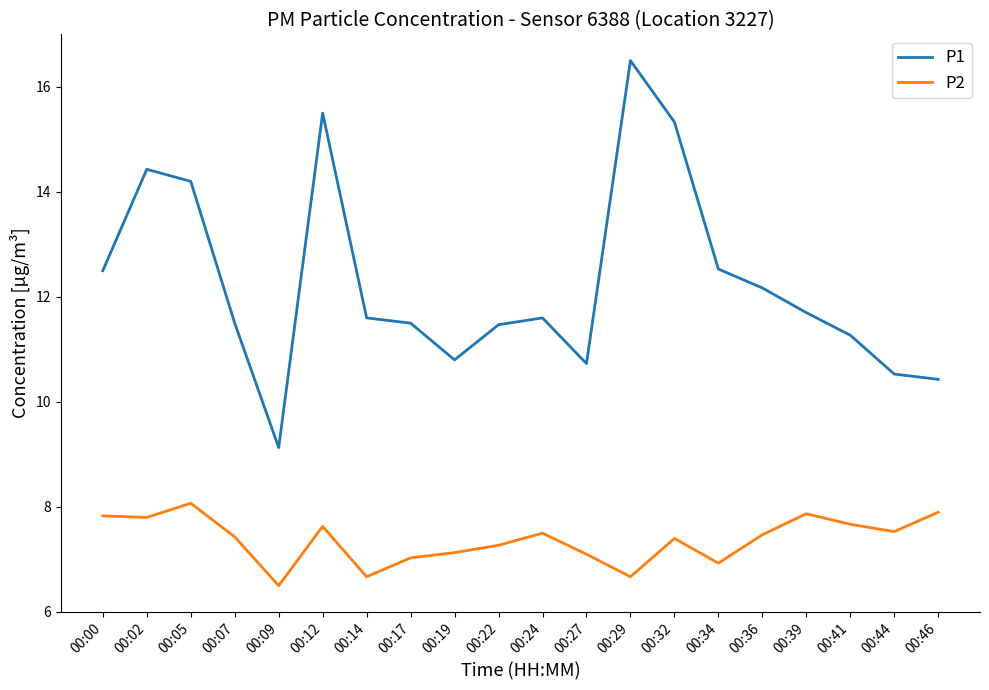

At how many categories does at least one series exceed 11?

15